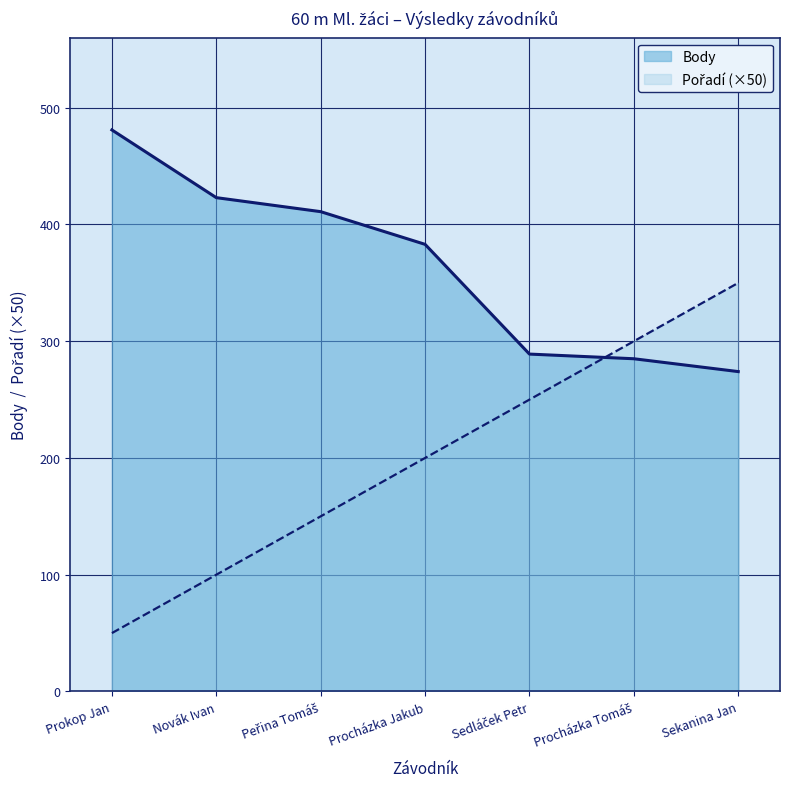

What is the label of the 4th point from the right?

Procházka Jakub